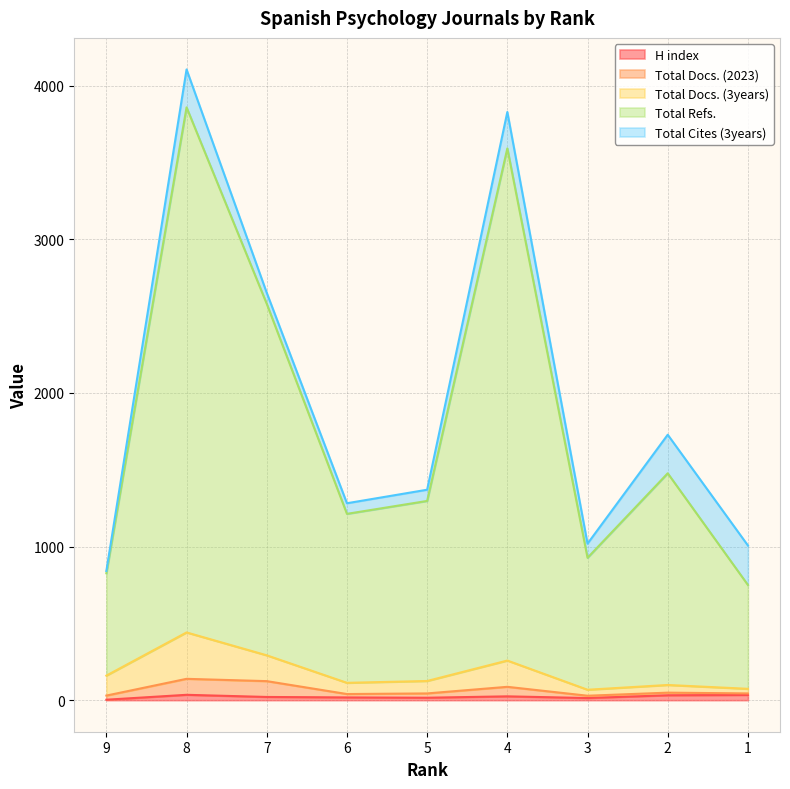

At which label is Total Refs. closest to 2304?

7